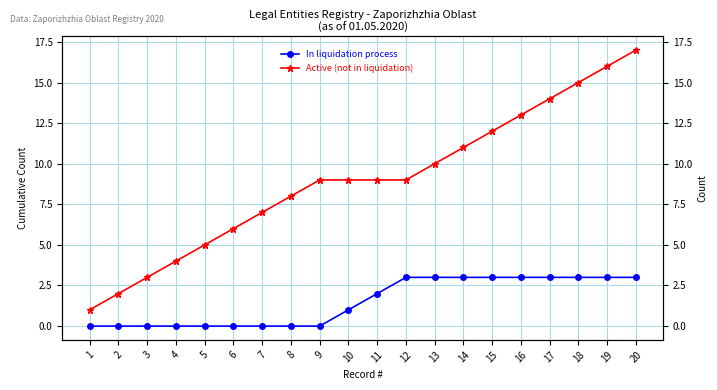

The In liquidation process series shows 0 at 8. True or false?

True